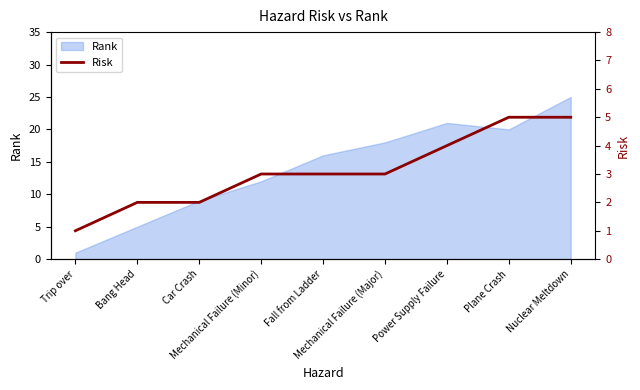

What is the difference between the second highest and second lowest values?

3